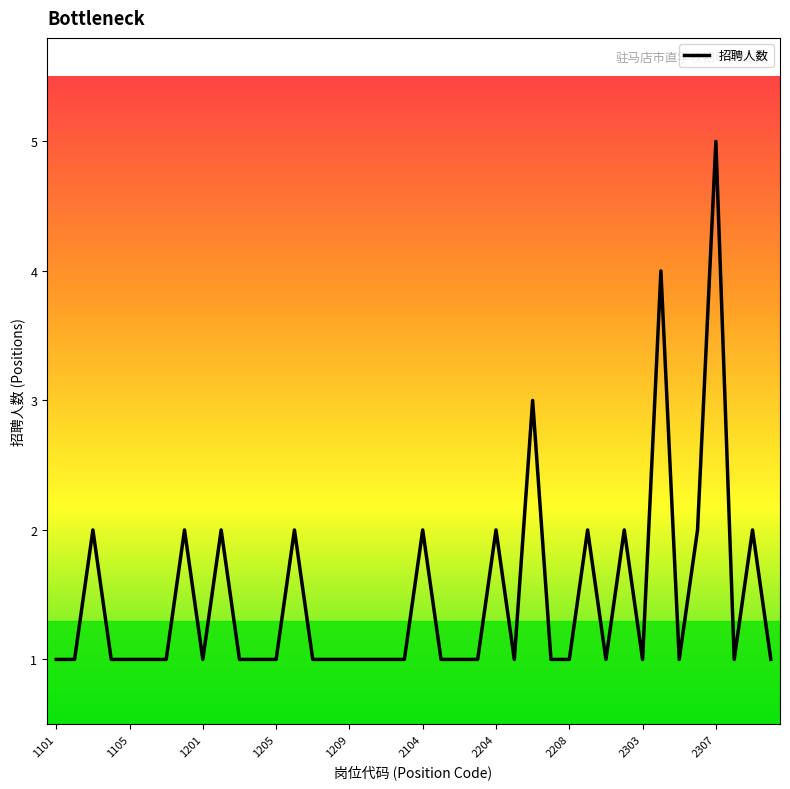

Count the values in the range 1 to 2.

37